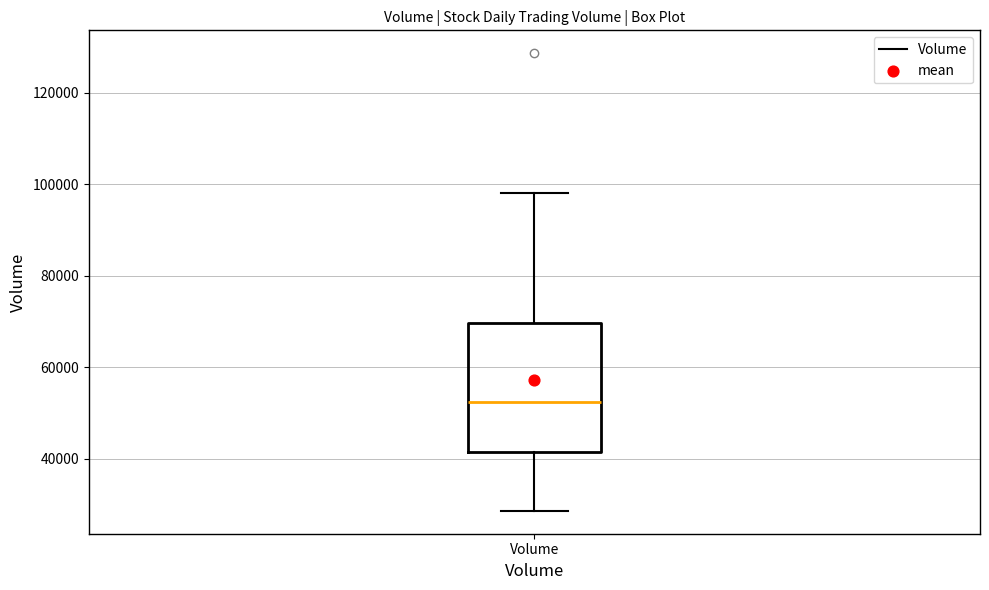

Read this box plot against the y-axis: the position of the median line, the range covered by the box, and the ends of both whiskers. The values are not printed on the chart, so give them approximately, as read against the axis.

median 52000, box 42000 to 70000, whiskers 28000 to 98000